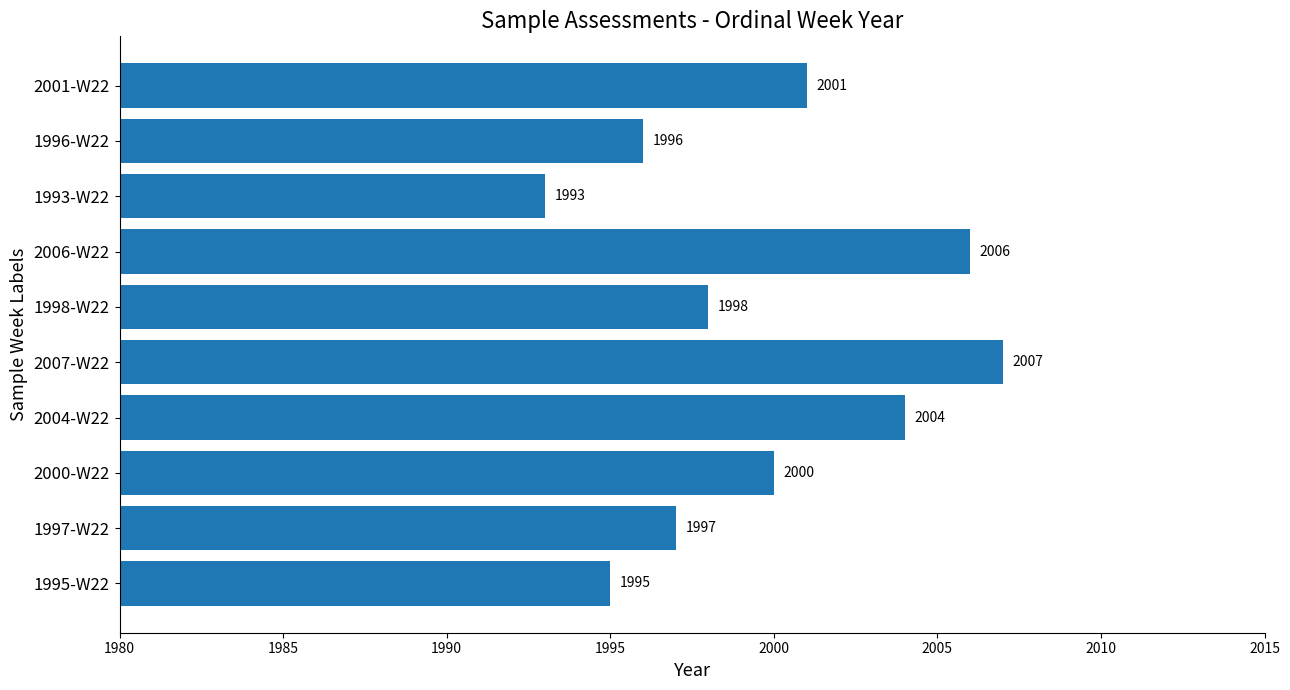

What is the minimum value shown in the chart?

1993